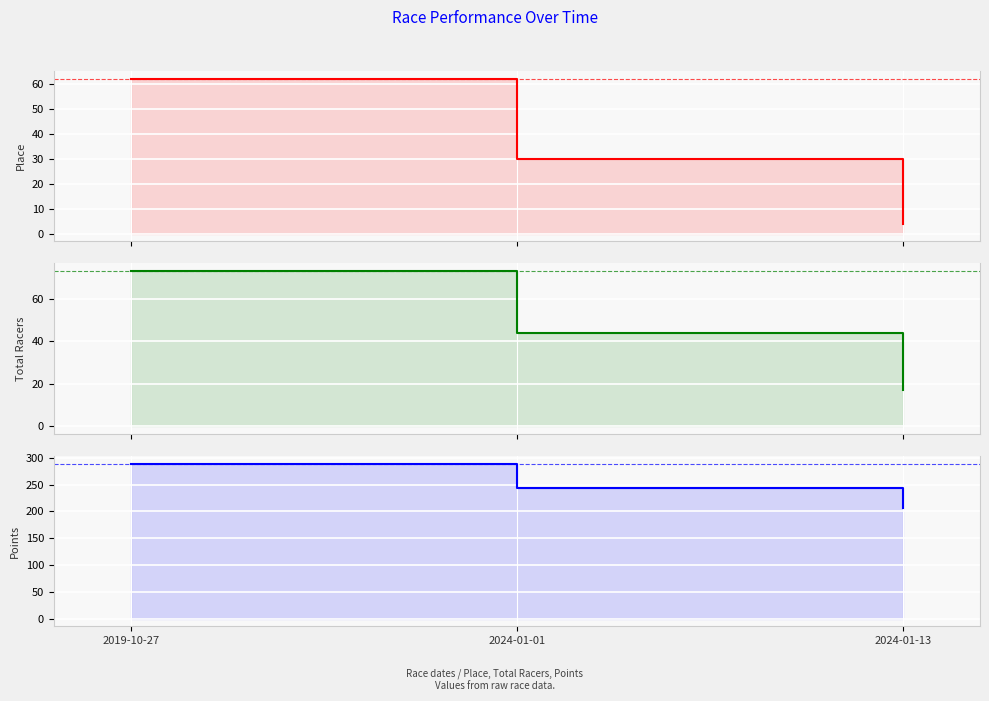

Reading right to left, what are all the values shown in this chart?

Place: 2024-01-13=4.0	2024-01-01=30.0	2019-10-27=62.0
Total Racers: 2024-01-13=17.0	2024-01-01=44.0	2019-10-27=73.0
Points: 2024-01-13=206.1	2024-01-01=243.7	2019-10-27=289.3